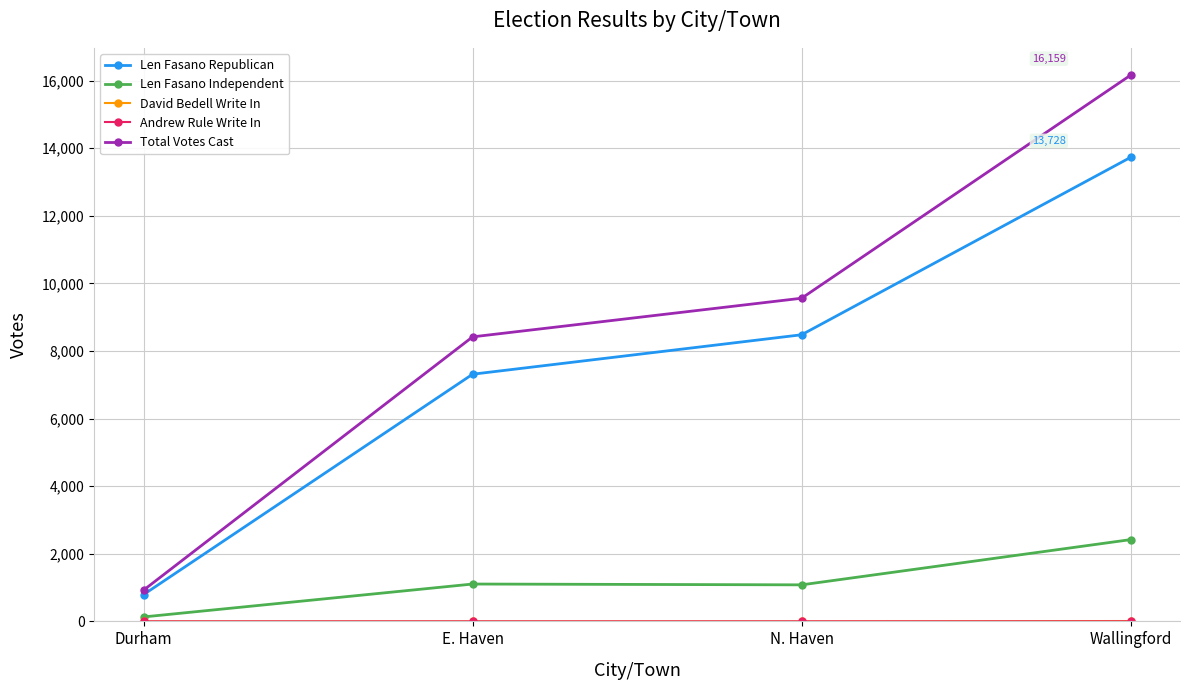

What position from the right is N. Haven?

2